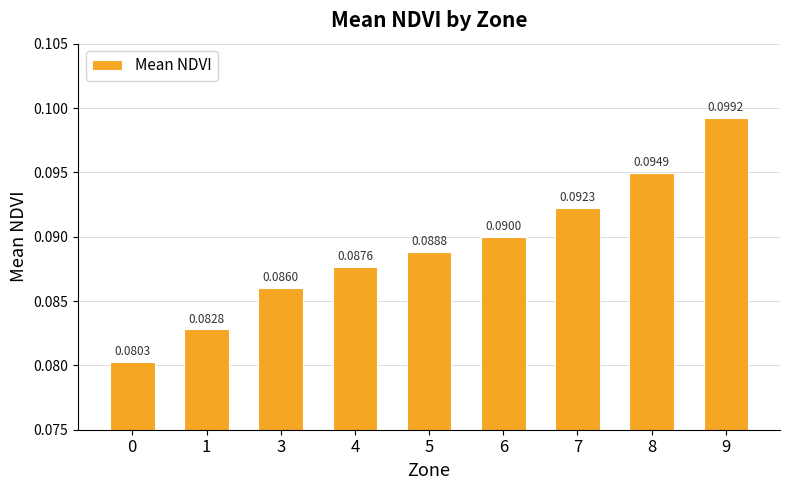

At which category does the chart reach its peak across all series?

9